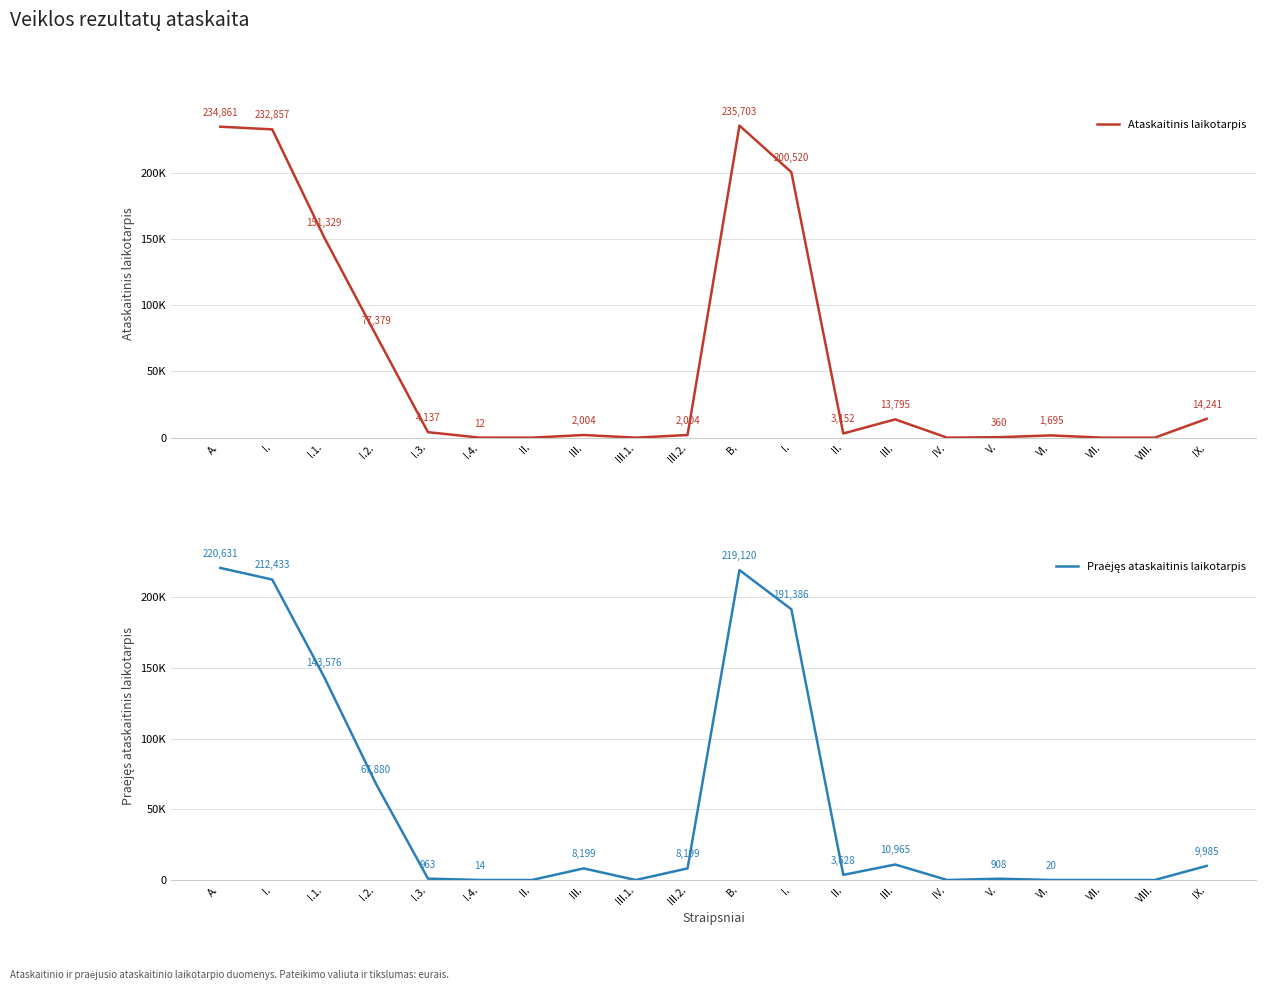

How many lines are shown in the chart?

2